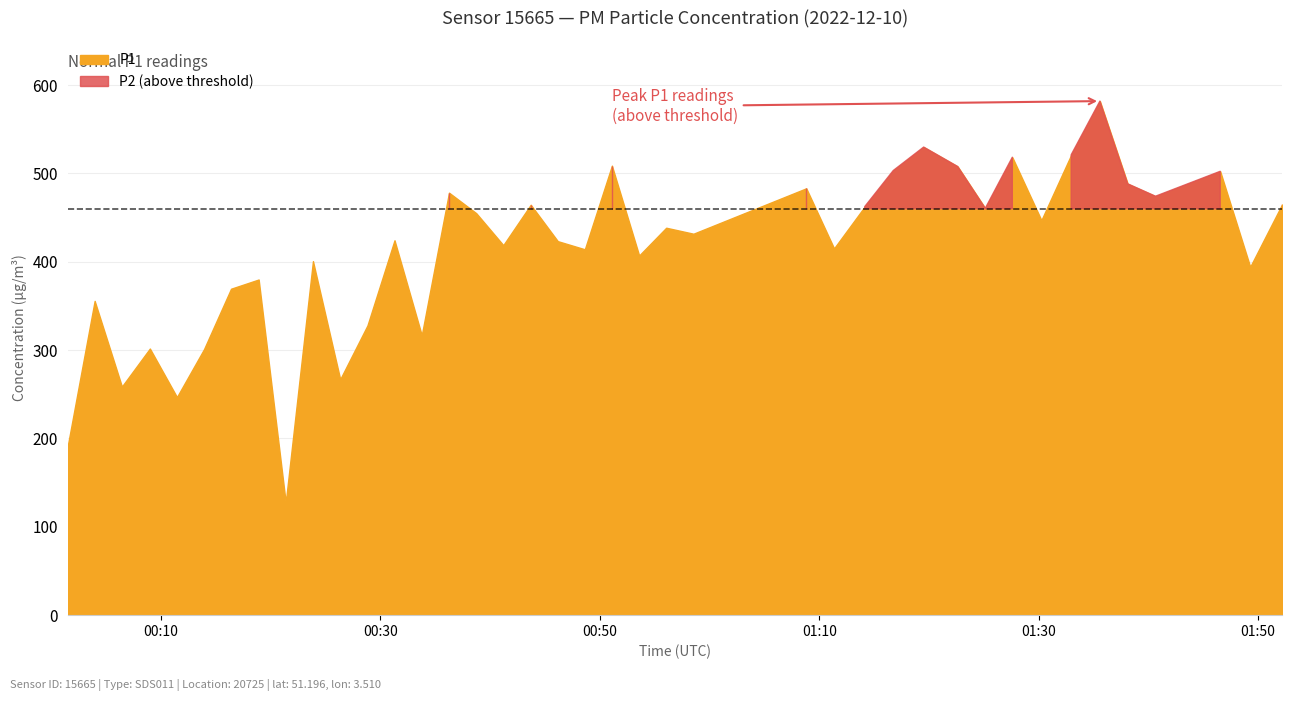

What are all the series names shown in the legend?

P1, P2